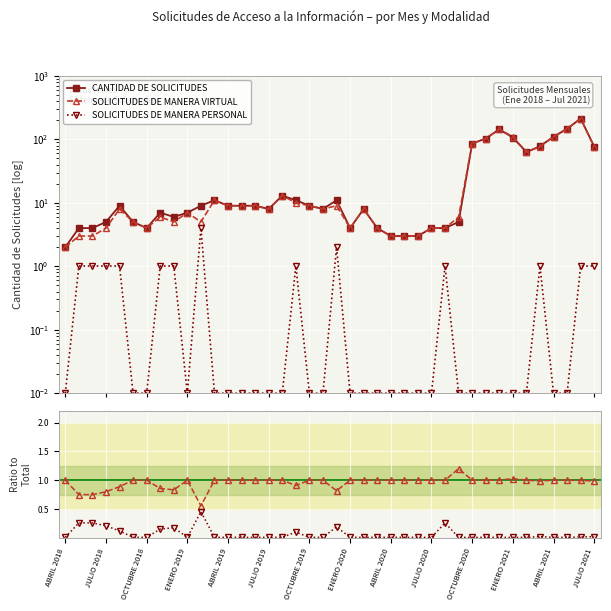

What is the difference between the SOLICITUDES DE MANERA PERSONAL values at 20 and 18?

2.0